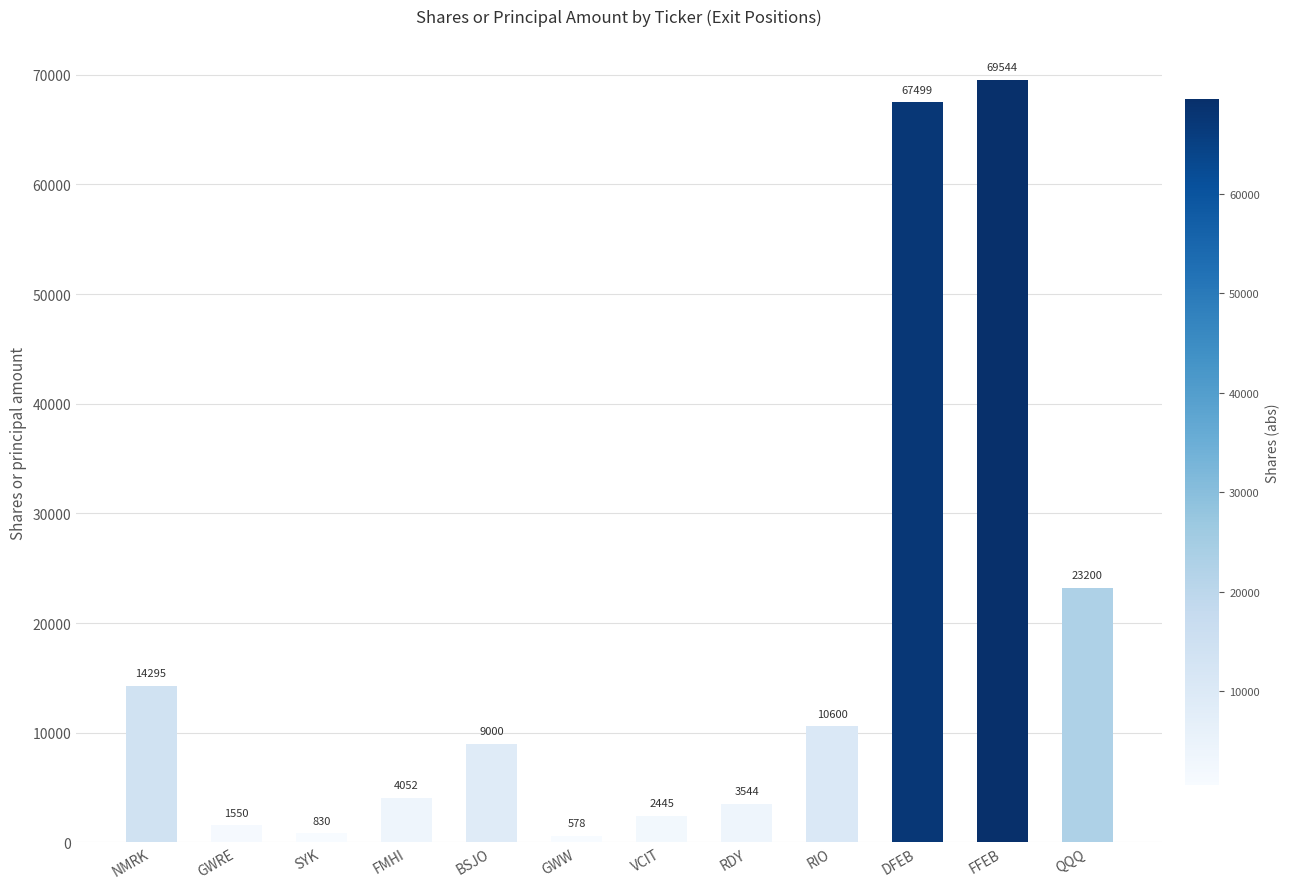

What is the difference between the maximum and second lowest values?

68714